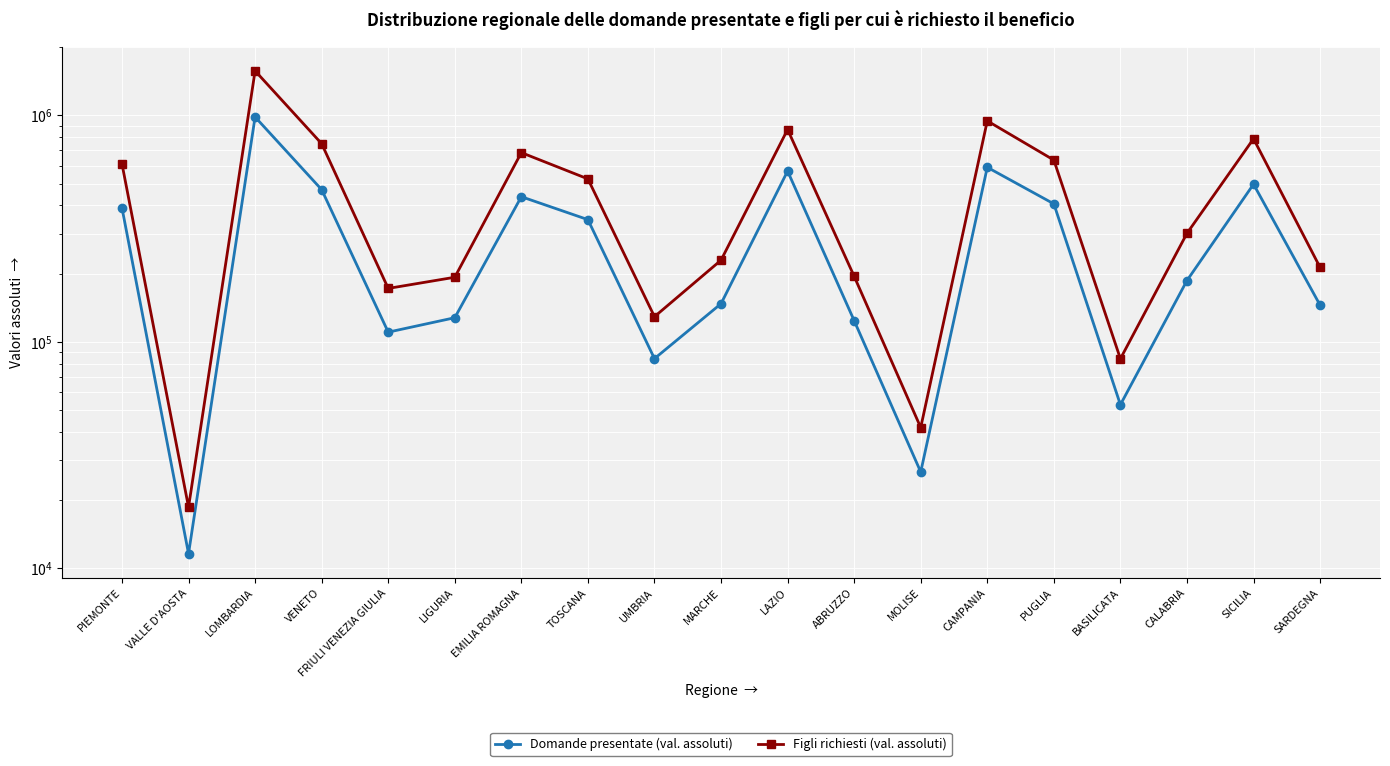

List the series in order of their peak value, lowest first.

Domande presentate (val. assoluti), Figli richiesti (val. assoluti)